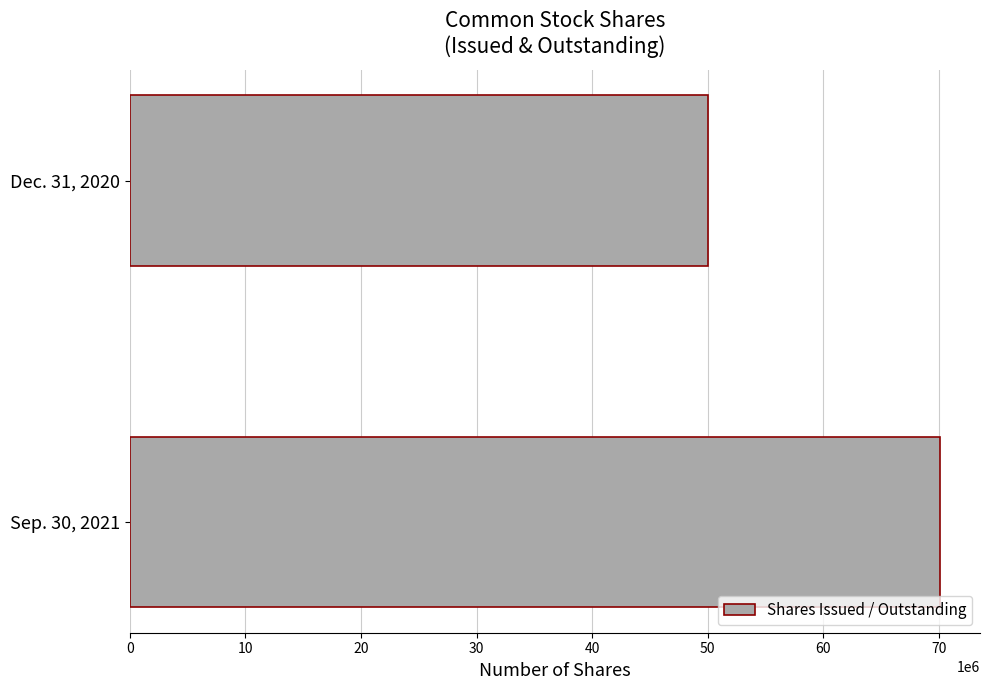

How many values are between 50053606 and 70067147?

2